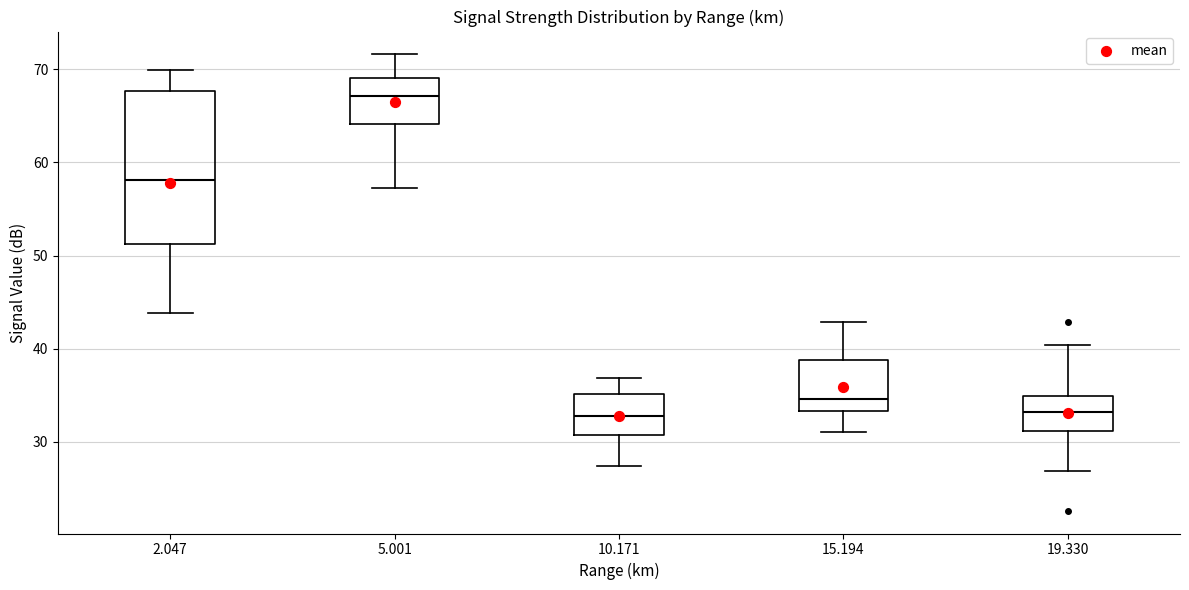

Reading left to right, read every box against the y-axis: the position of its median line, the range the box covers, and the ends of its whiskers. The values are not printed on the chart, so give them approximately, as read against the axis.

2.047: median 58, box 51 to 68, whiskers 44 to 70
5.001: median 67, box 64 to 69, whiskers 57 to 72
10.171: median 33, box 31 to 35, whiskers 27 to 37
15.194: median 35, box 33 to 39, whiskers 31 to 43
19.330: median 33, box 31 to 35, whiskers 27 to 40